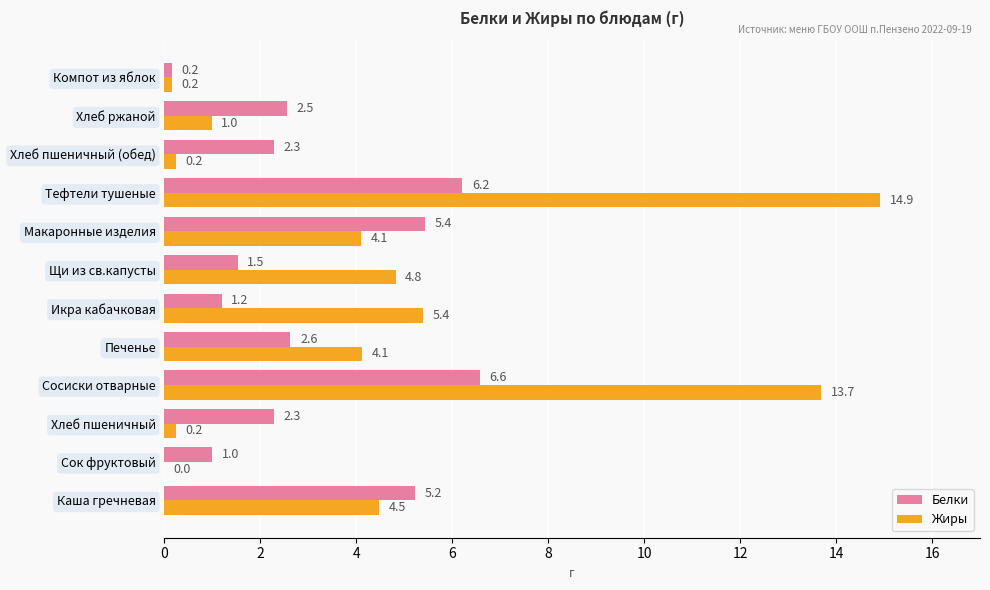

Between Икра кабачковая and Тефтели тушеные, which series saw the biggest shift?

Жиры